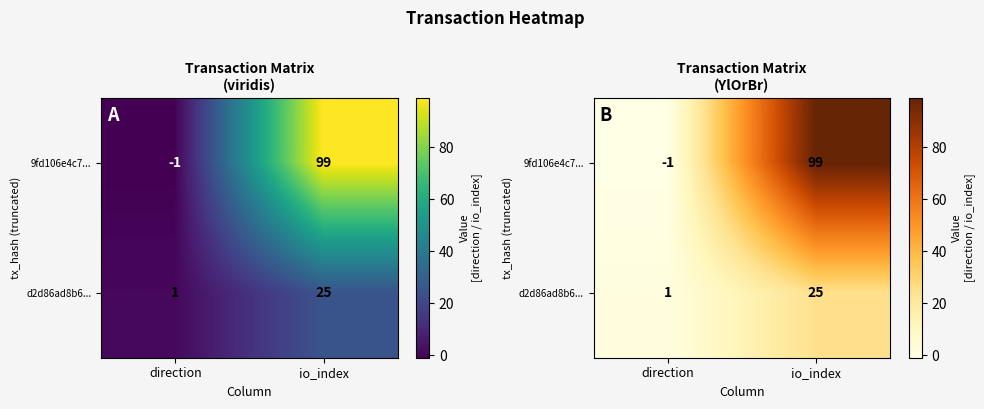

What is the difference between the highest and lowest values at direction?

2